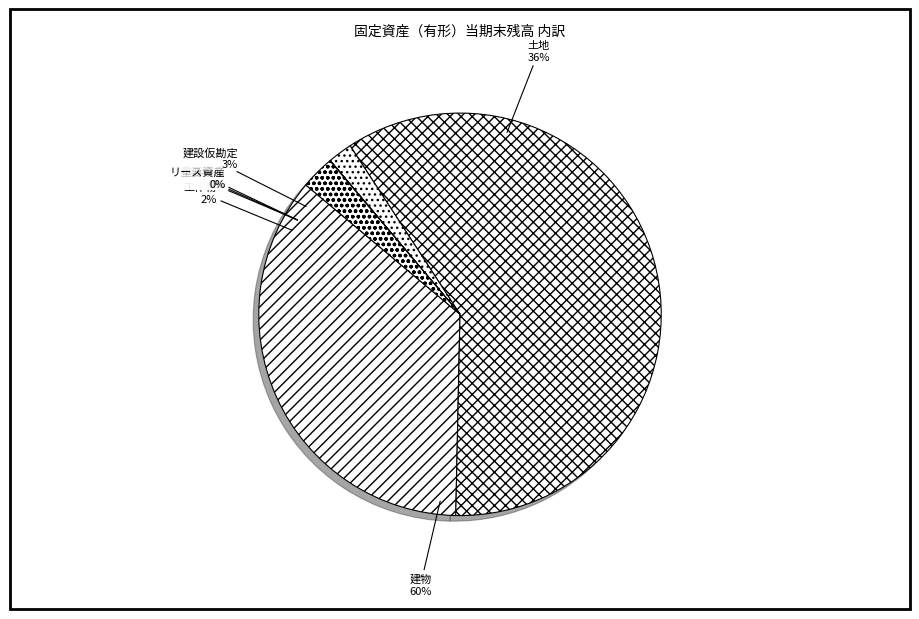

Is it true that 建設仮勘定 is 3% of the pie?

True